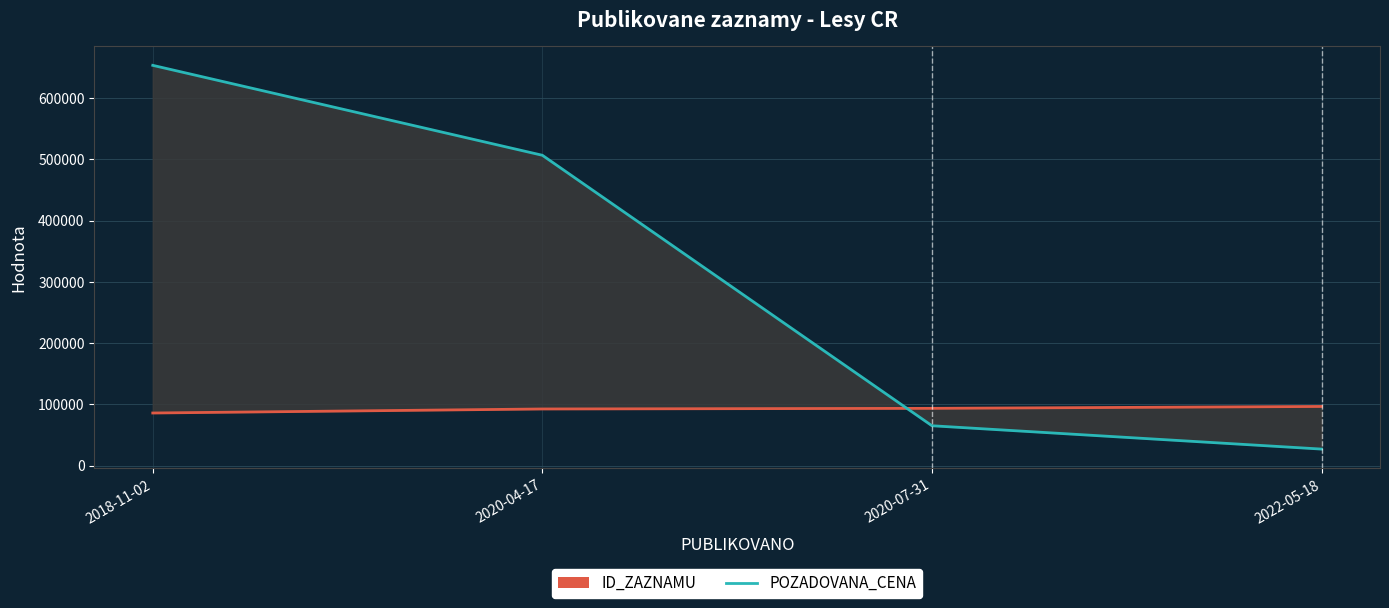

Where do ID_ZAZNAMU and POZADOVANA_CENA first cross each other?

2020-04-17 and 2020-07-31